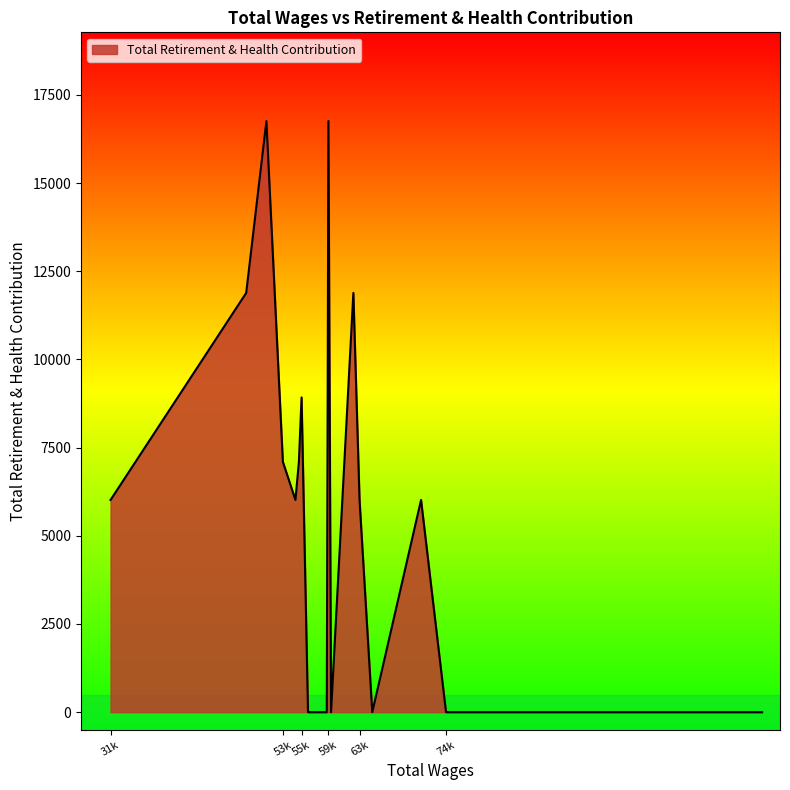

What is the greatest value displayed?

16757.9